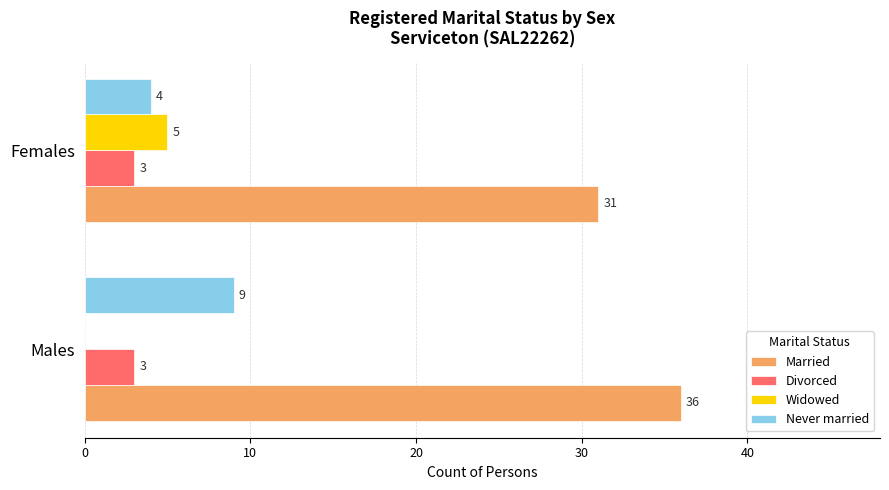

Which category has the highest value across all series?

Males